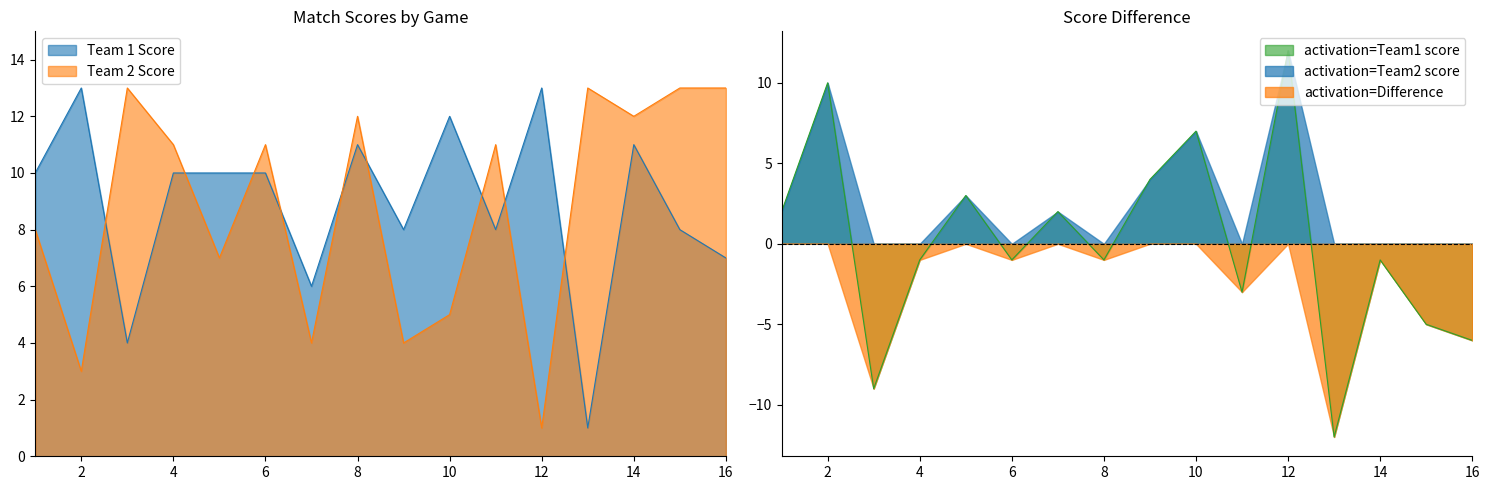

Rank the categories by Score Difference value from lowest to highest.

13, 3, 16, 15, 11, 4, 6, 8, 14, 1, 7, 5, 9, 10, 2, 12